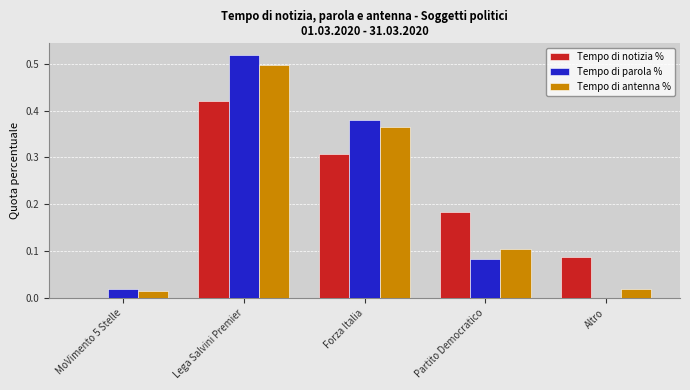

At which category is the sum across all series the highest?

Lega Salvini Premier